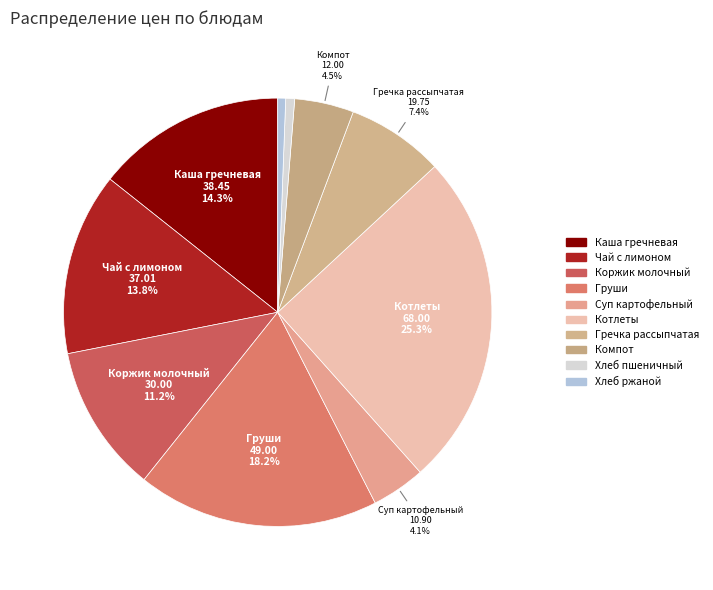

Count the number of slices in the pie.

10